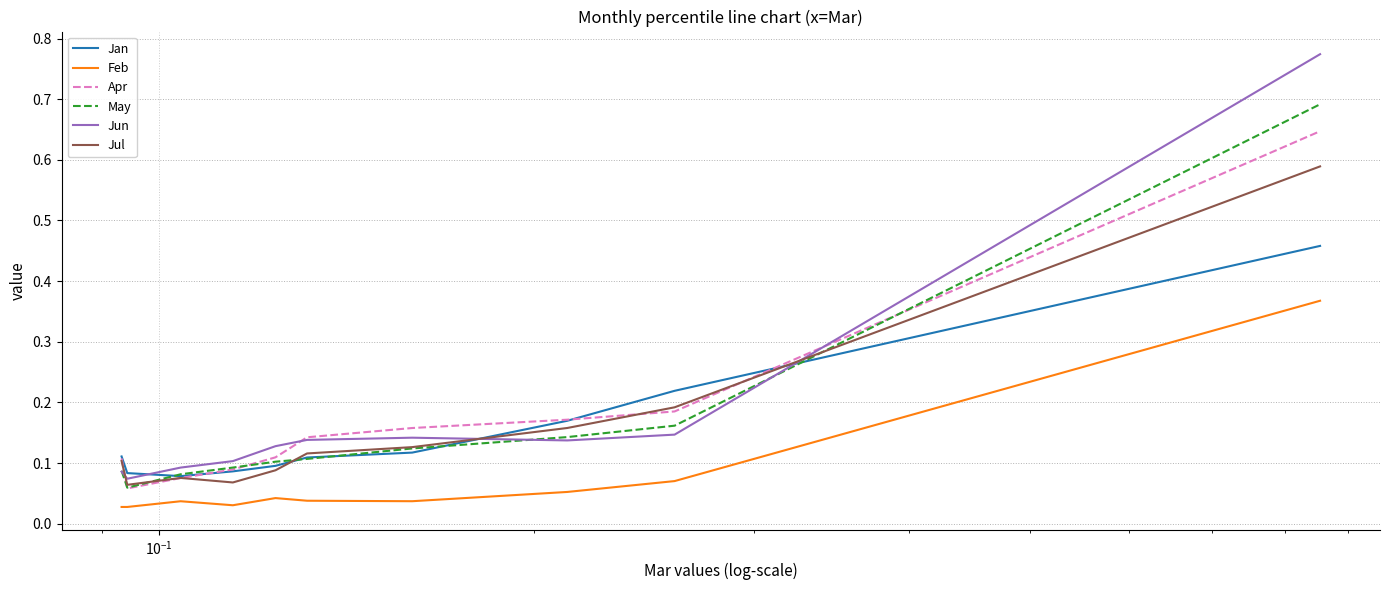

How many interior local peaks does the Feb series have?

2